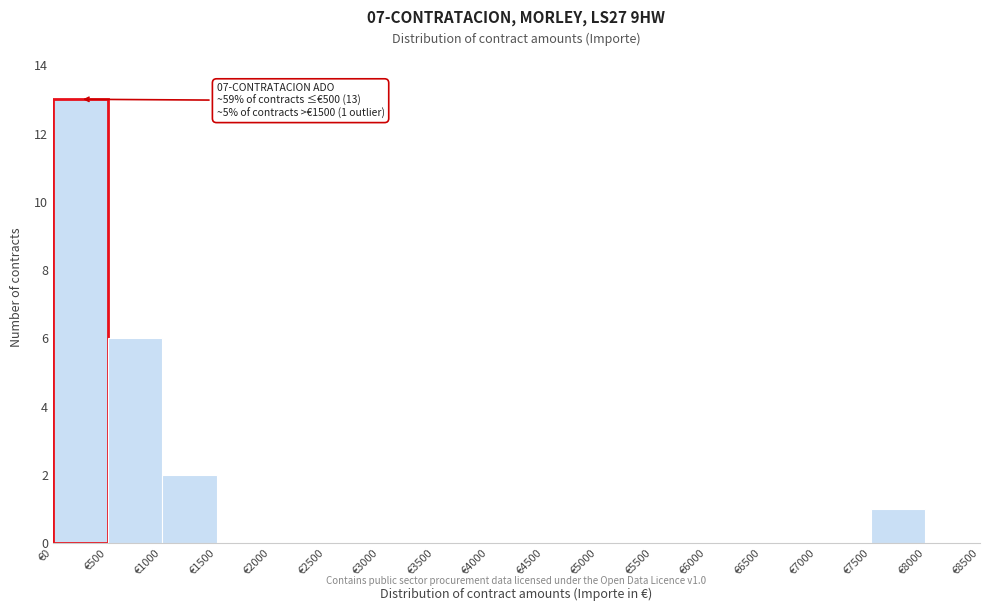

Which range on the x-axis has the tallest bar?

0 to 500